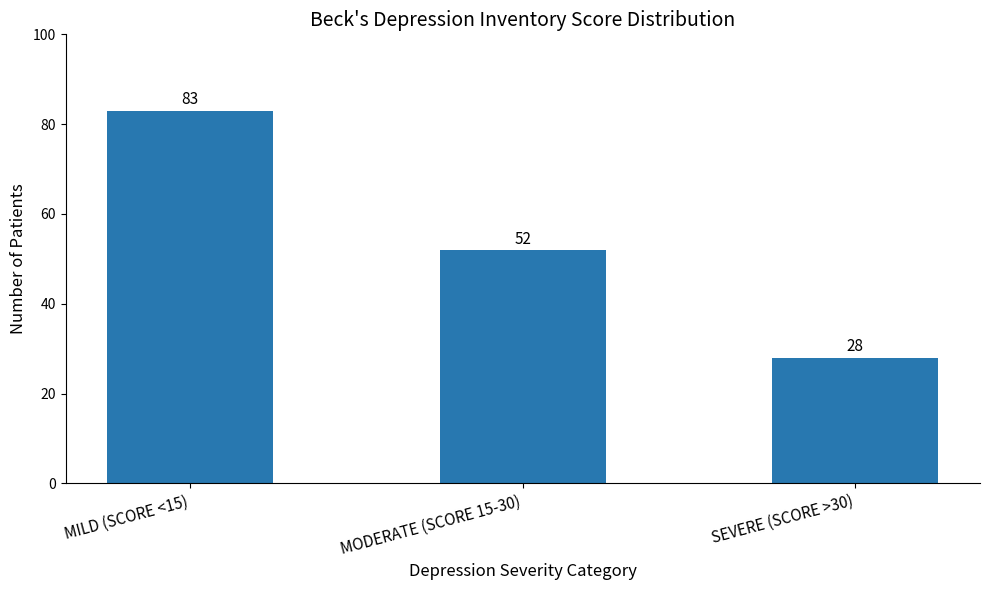

Does the chart contain stacked bars?

No